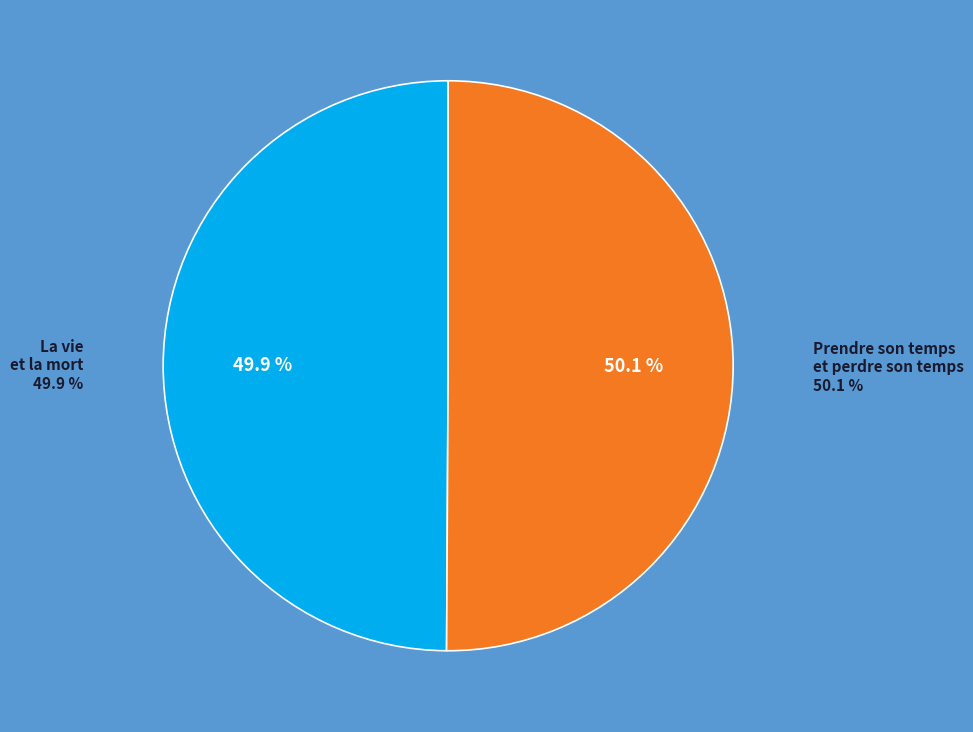

What is the ratio of the value at La vie et la mort to the value at Prendre son temps et perdre son temps?

1.0